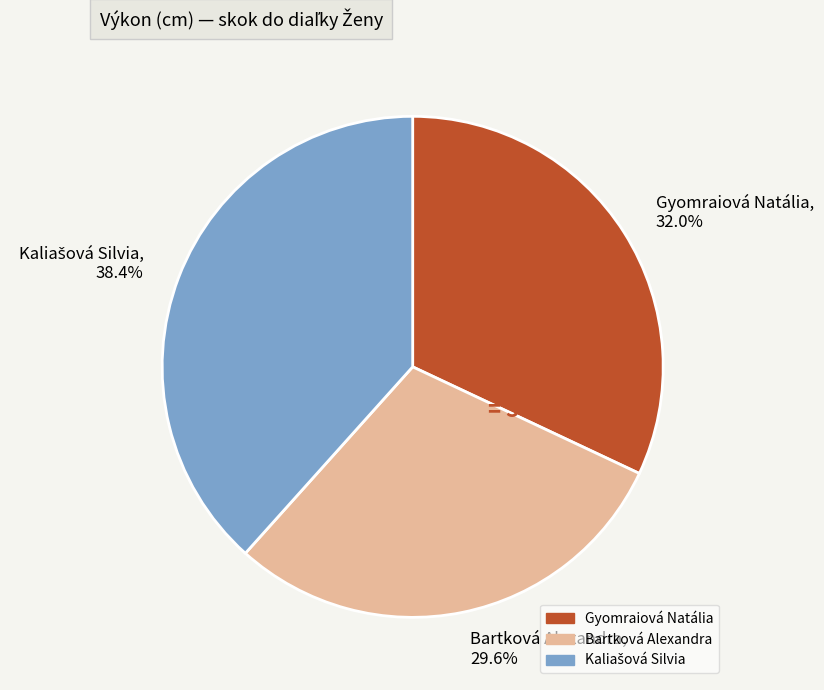

Is there any slice that represents more than half of the pie?

No